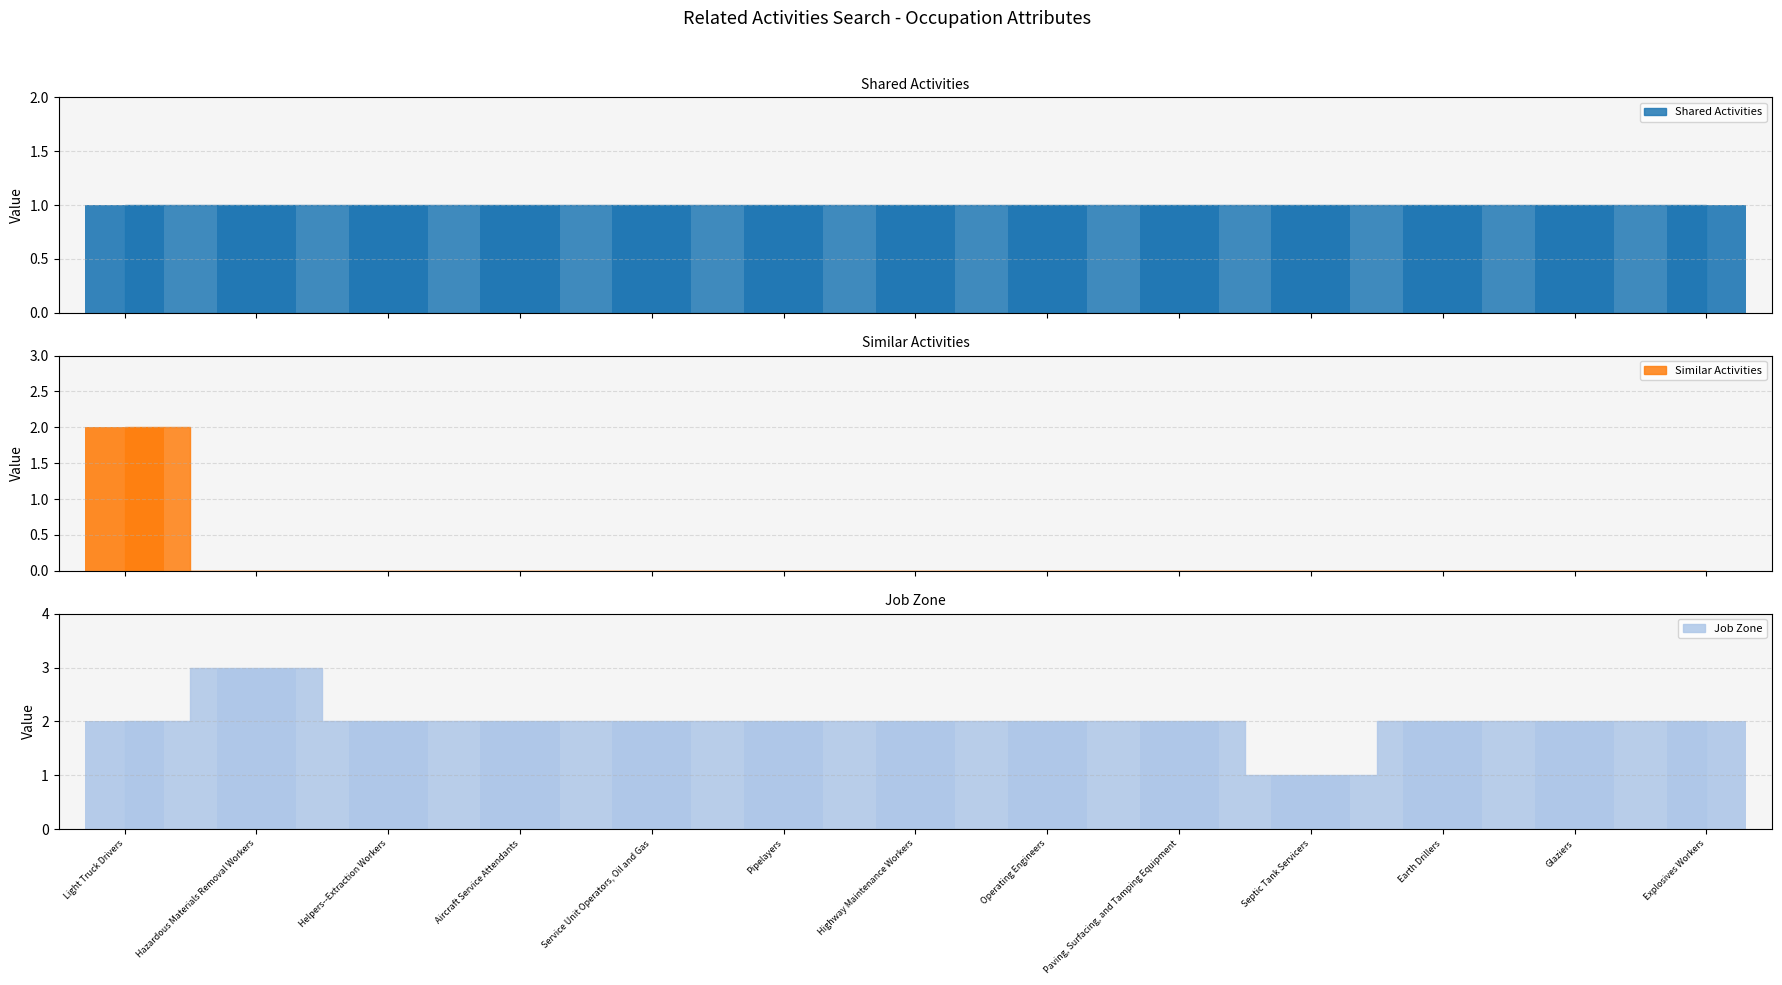

Between Paving, Surfacing, and Tamping Equipment and Septic Tank Servicers, which series saw the biggest shift?

Job Zone